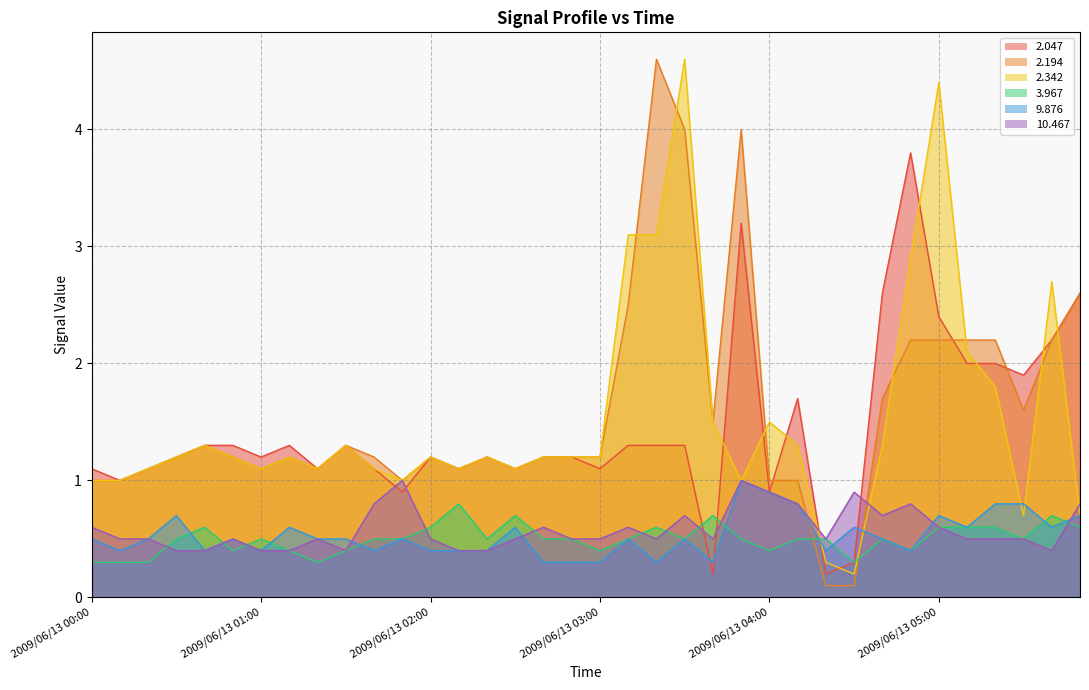

True or false:  10.467 and   9.876 intersect in this chart.

True